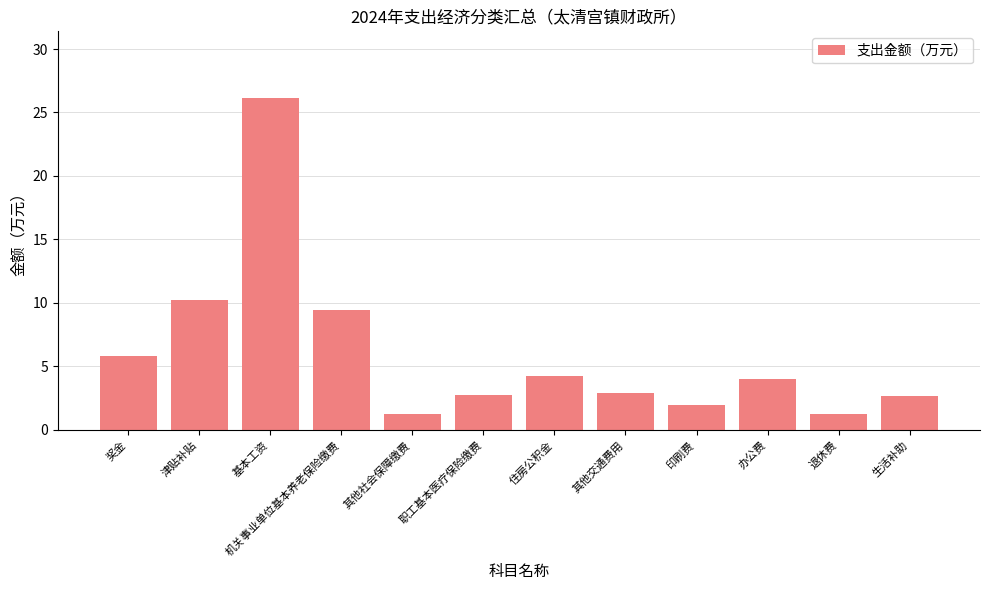

How many distinct data groups are displayed?

1